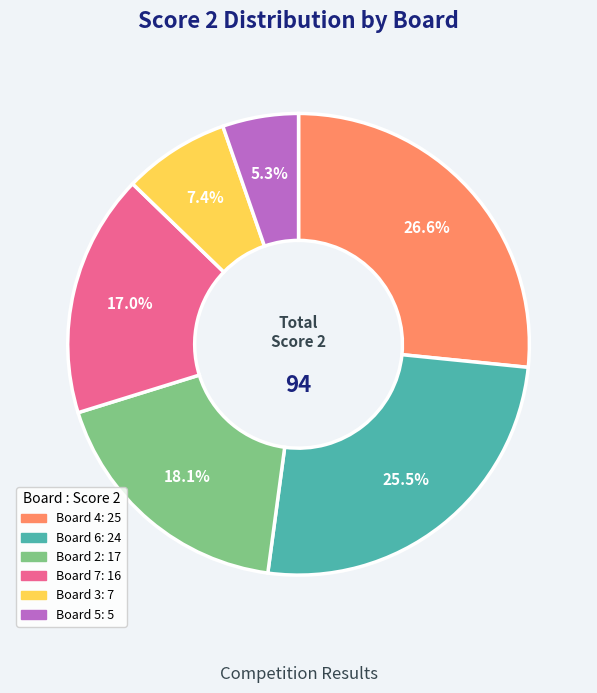

Does any single category account for the majority?

No